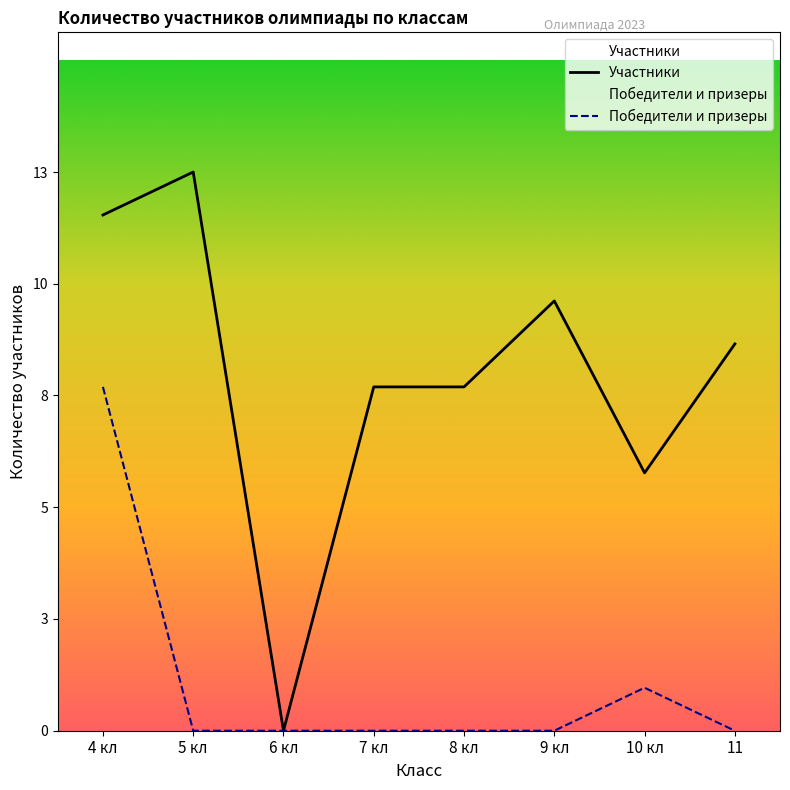

True or false: Участники has a value of 8 at 7 кл.

True